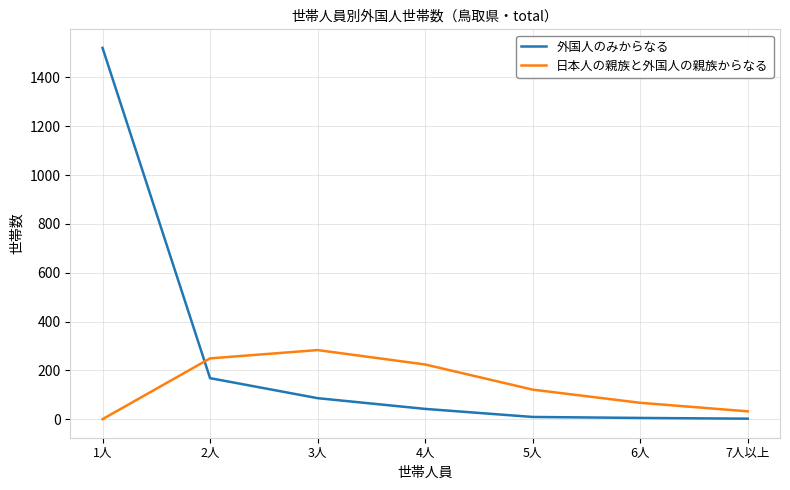

How many times do 外国人のみからなる and 日本人の親族と外国人の親族からなる cross each other?

1